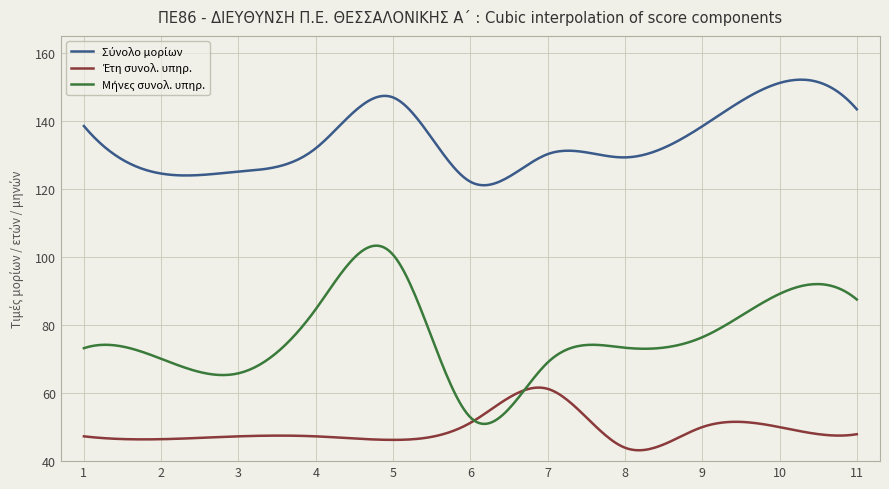

Is this an area chart (filled region under the line)?

No